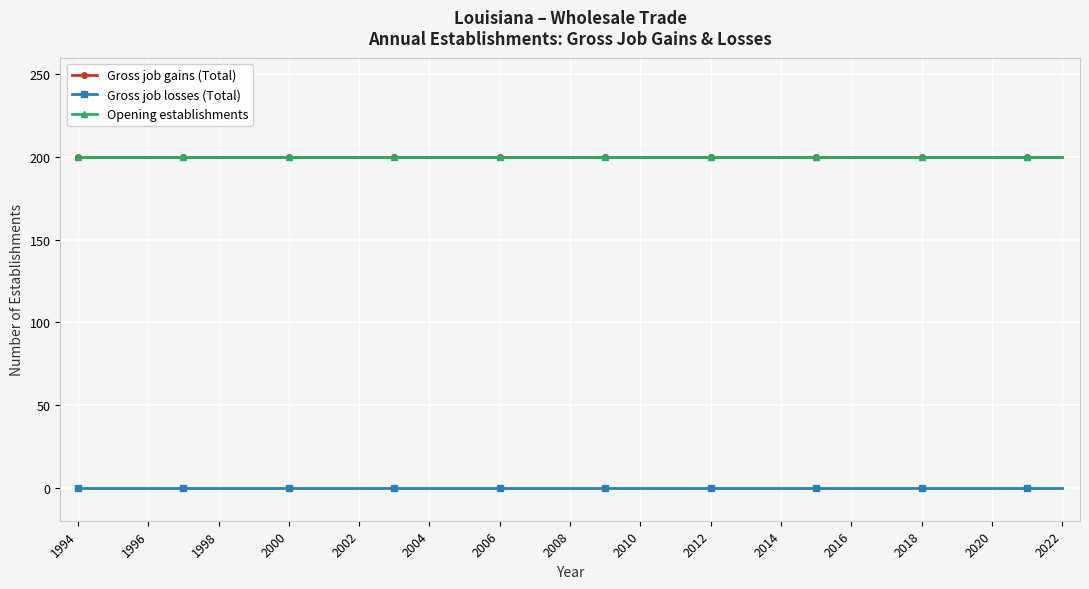

Is this an area chart (filled region under the line)?

No